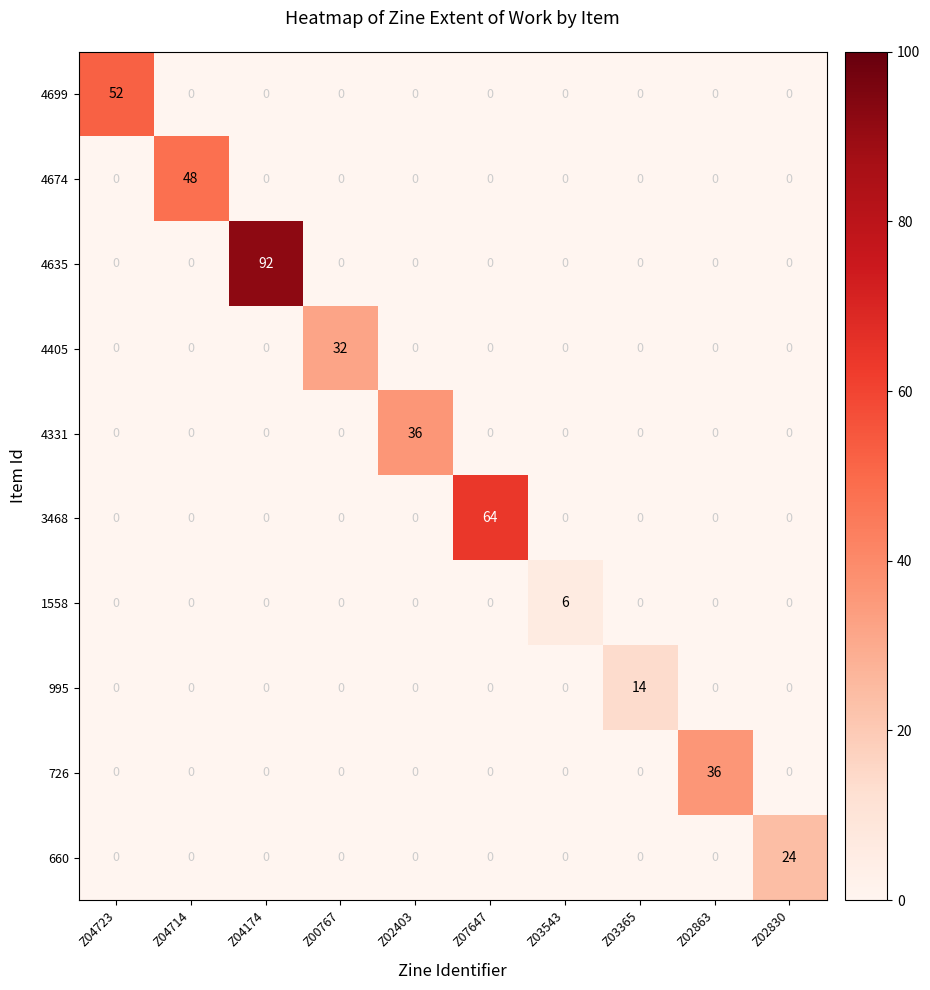

What is the greatest value displayed?

92